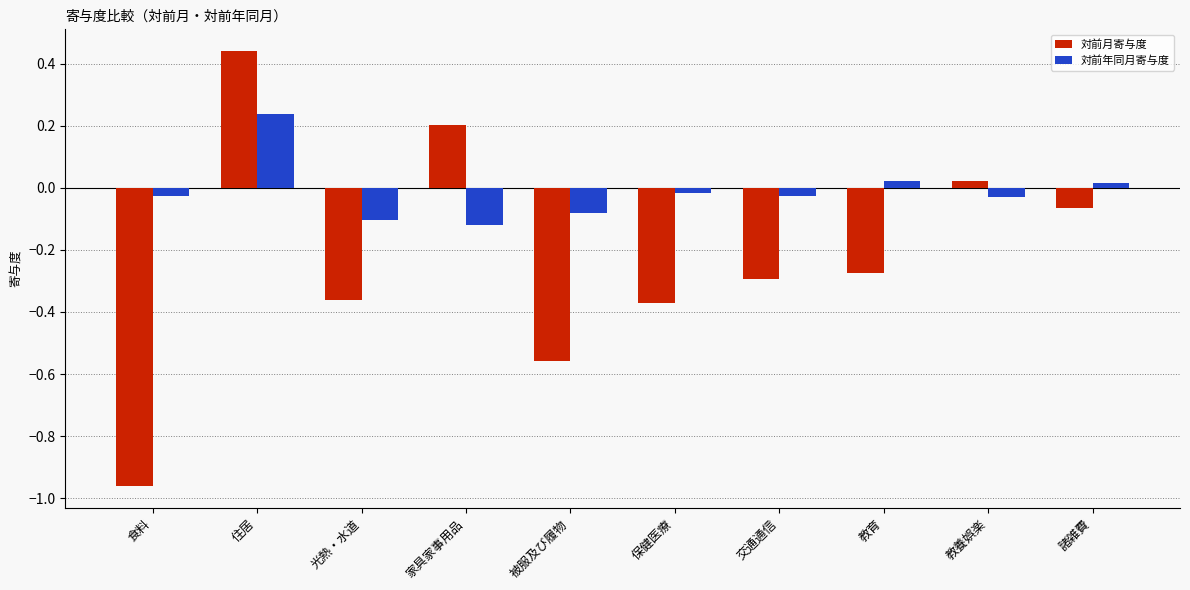

What is the difference between the highest and lowest values at 諸雑費?

0.1